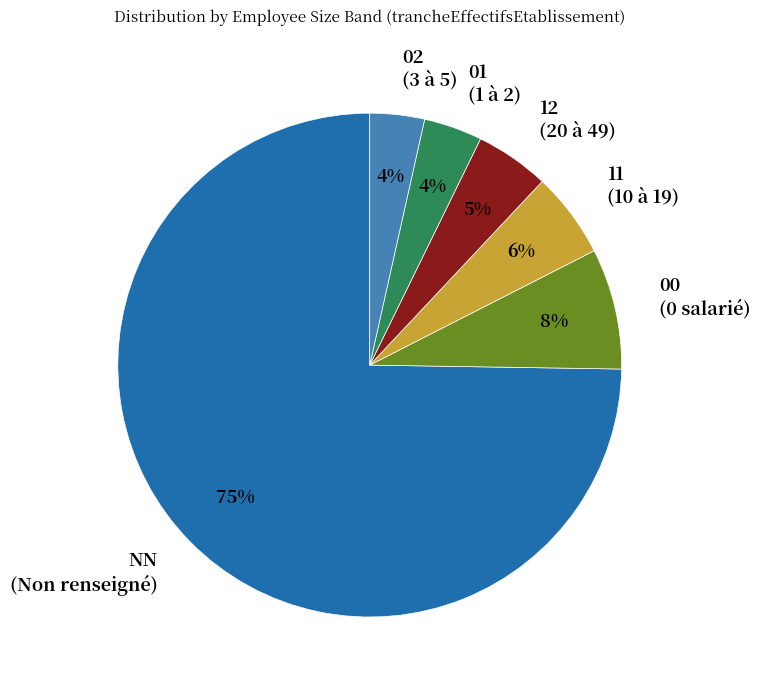

True or false: NN accounts for 62% of the total.

False